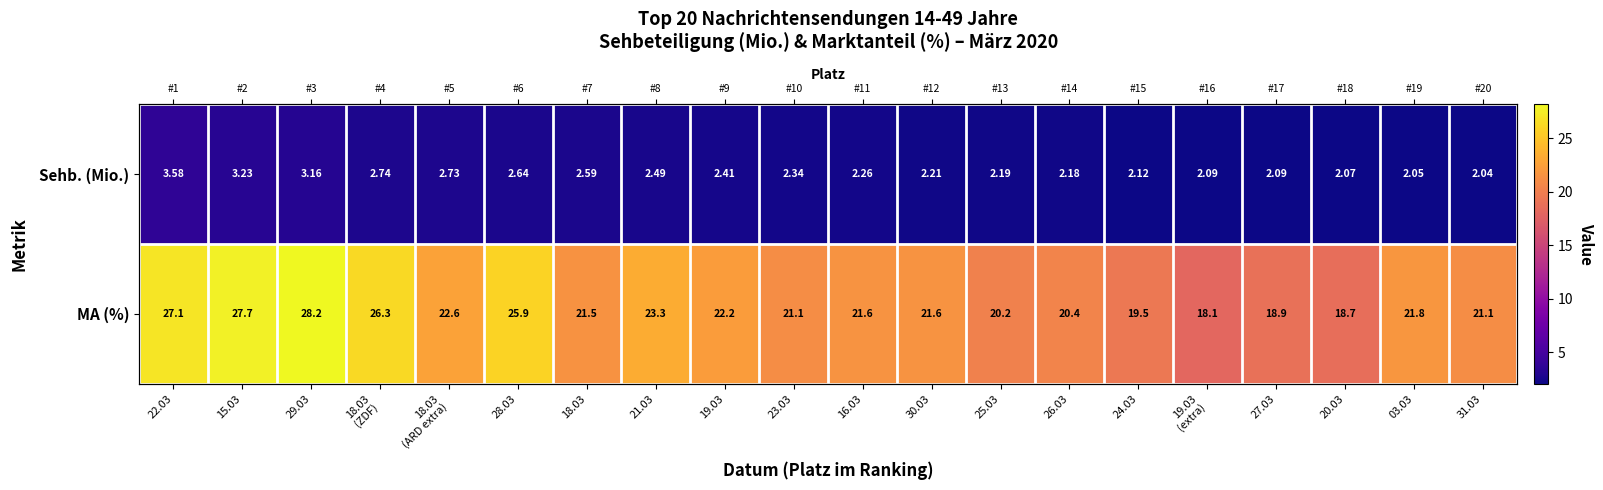

What is the sum of all MA (%) values?

447.7